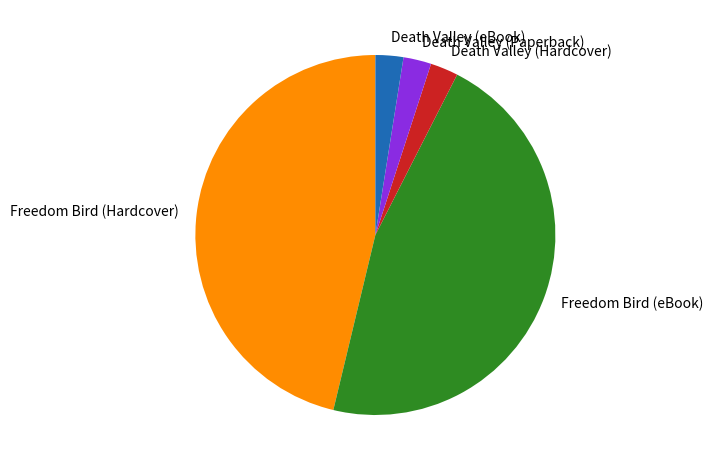

Do Death Valley (Hardcover) and Death Valley (eBook) together represent more than half of the pie?

No